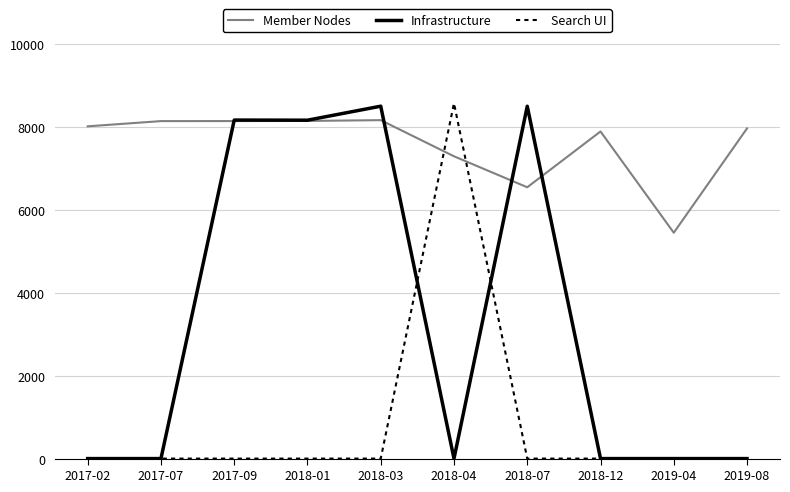

What is the difference between the Infrastructure values at 2018-07 and 2019-04?

8504